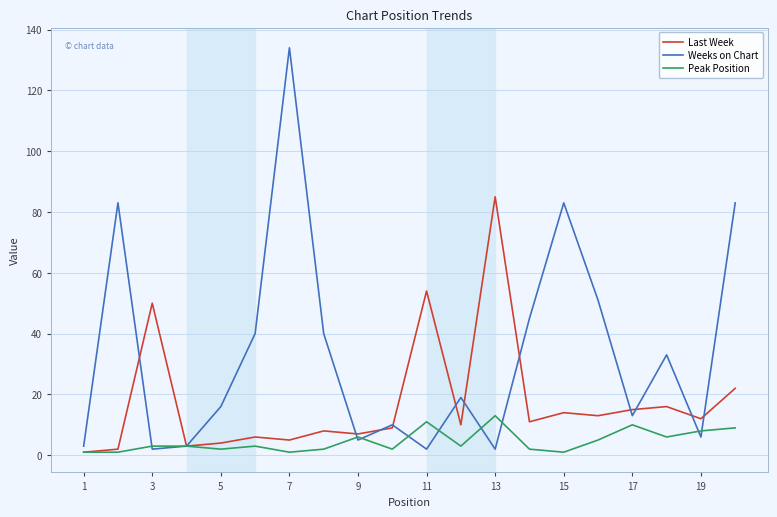

What is the sum of all Weeks on Chart values?

673